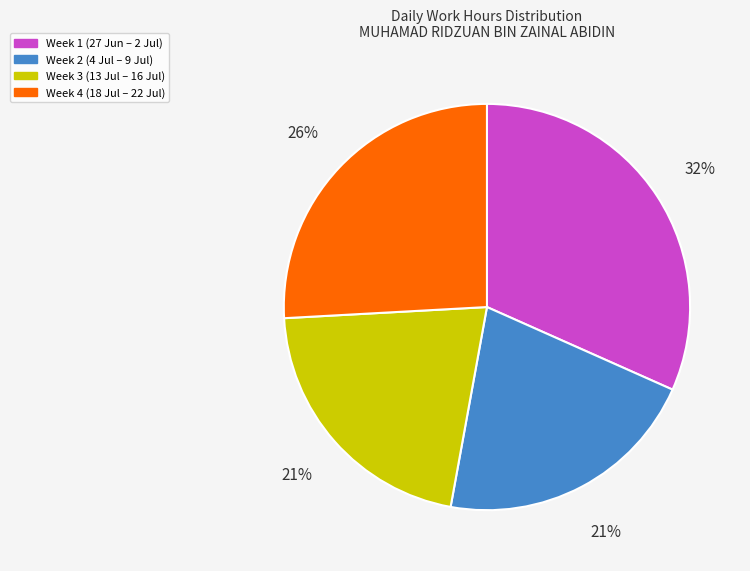

To the nearest percent, what is the average slice percentage?

25%